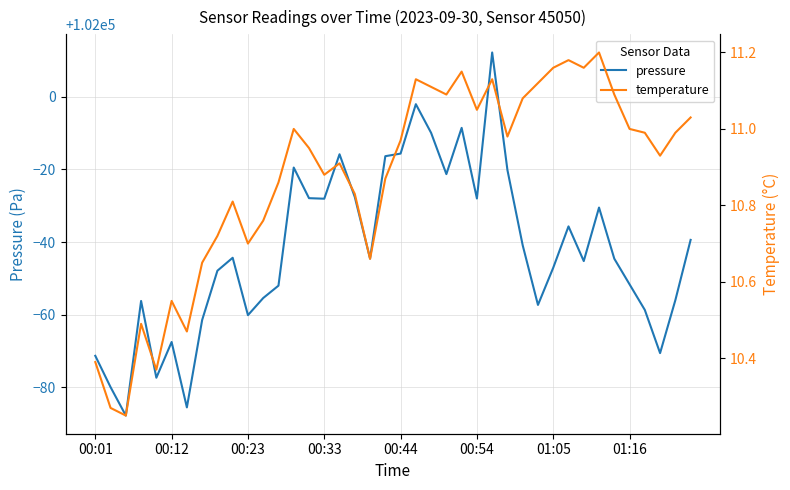

What is the minimum value for pressure?

101912.2